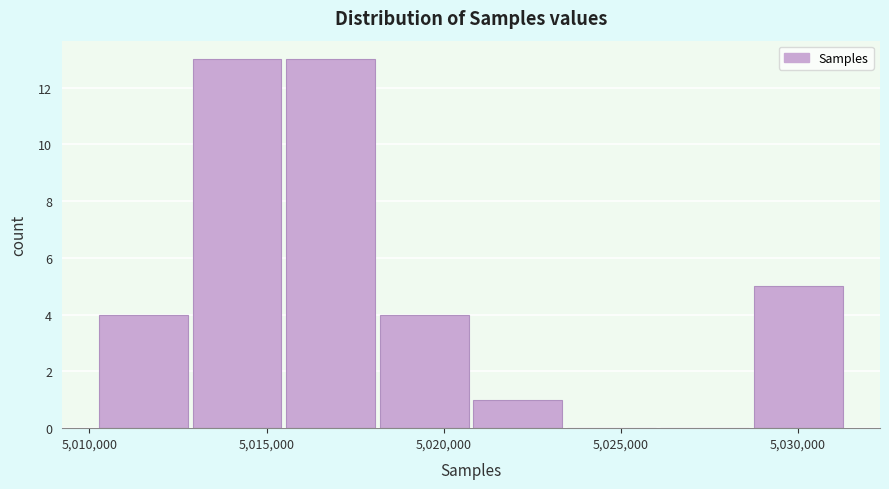

What is the height of the bar covering 5015500 to 5018000 on the x-axis? Neither the bar edges nor the heights are printed on the chart, so give them approximately, as read against the axes.

13